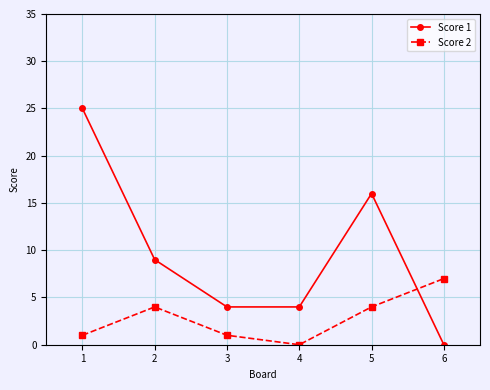

At which category does Score 1 reach its first local peak?

5